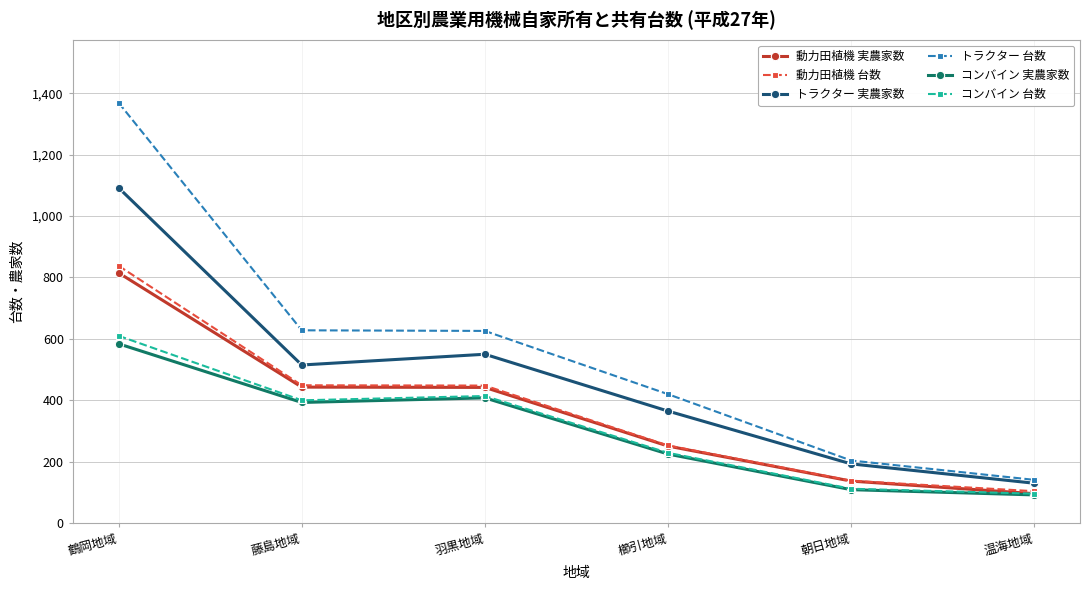

True or false: コンバイン 台数 and トラクター 台数 intersect in this chart.

False